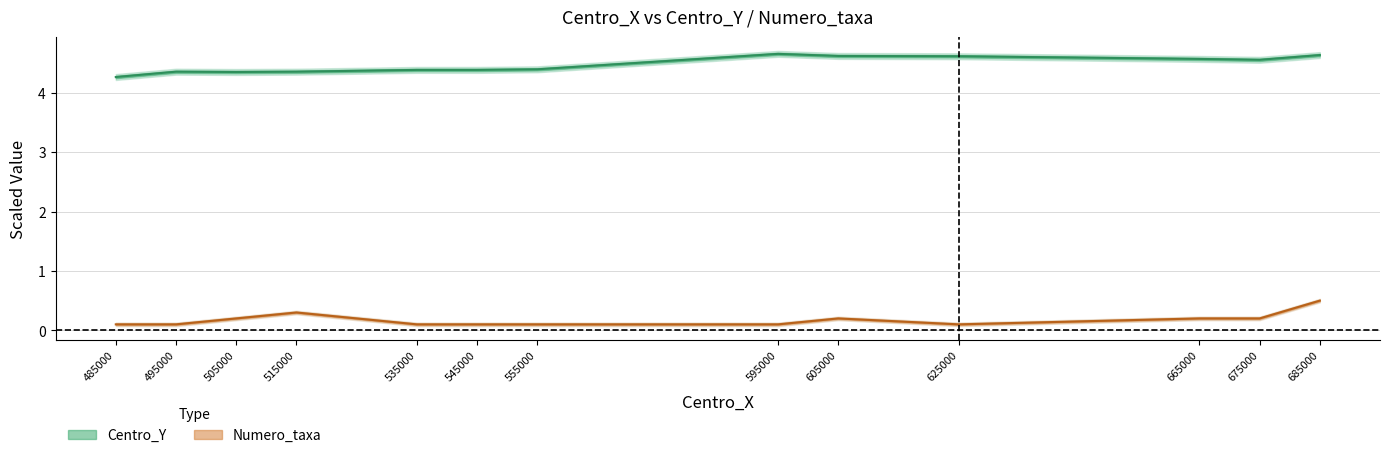

What is the difference between the Centro_Y values at 505000 and 685000?

0.3